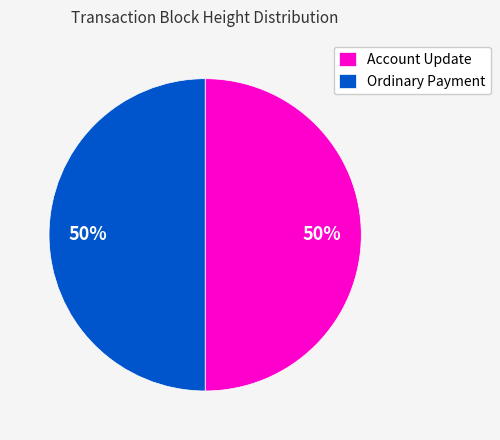

Combined, do Ordinary Payment and Account Update account for over 50%?

Yes